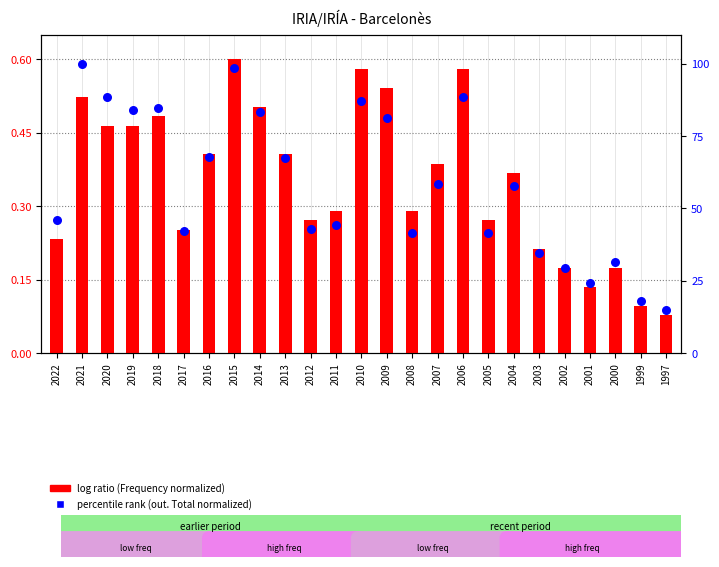

Is the value of percentile rank within the sample at 2020 greater than the value of log ratio at 1997?

Yes